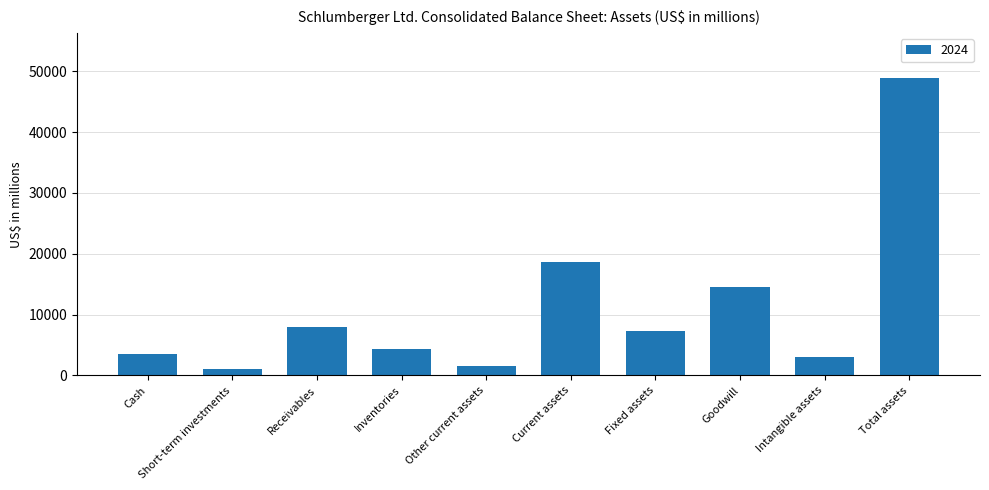

What is the difference between the maximum and minimum values?

47810